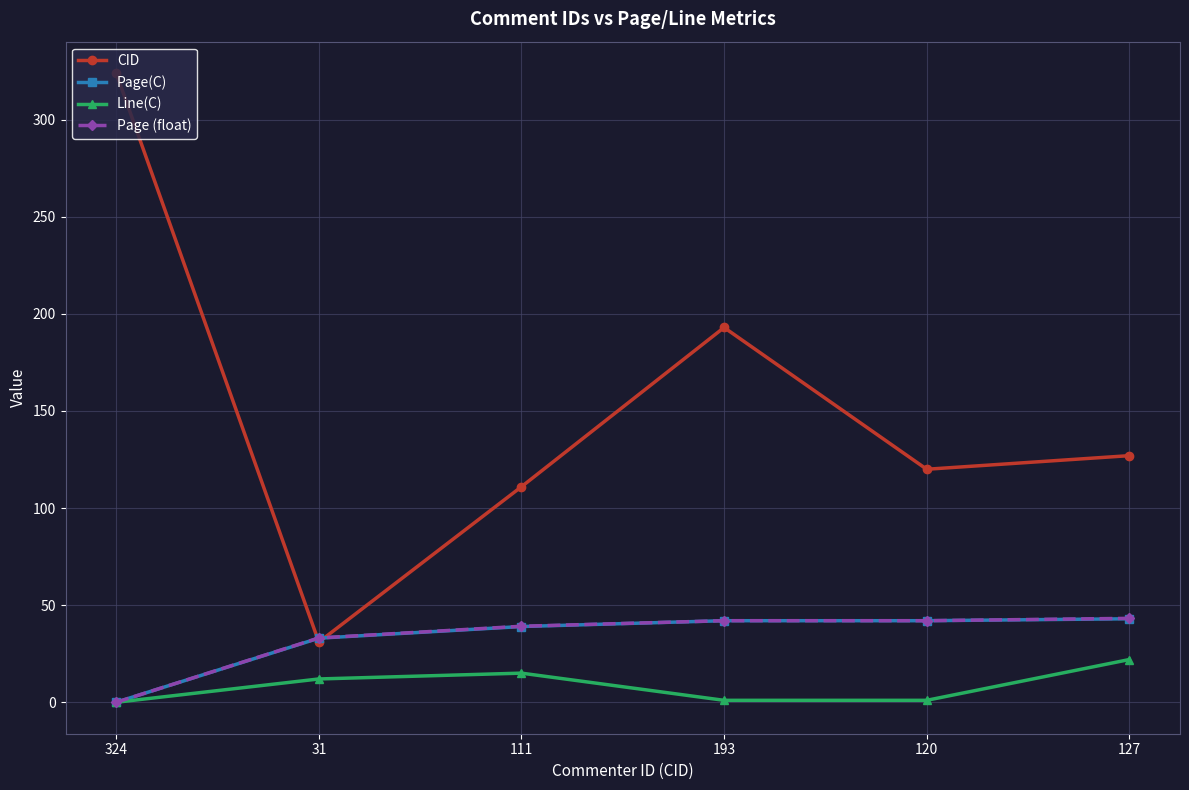

What is the maximum value for Line(C)?

22.0